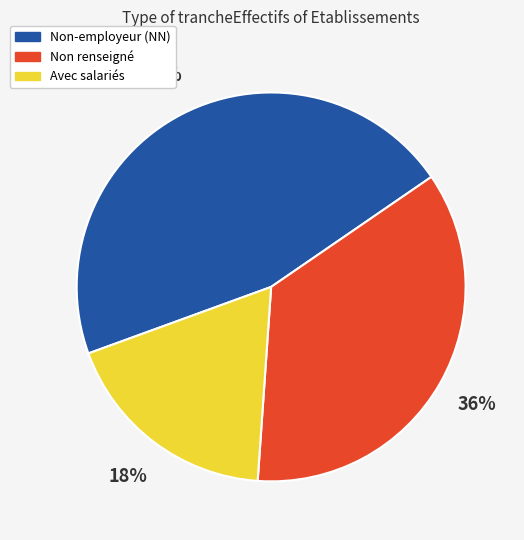

Is there a majority slice in this chart?

No